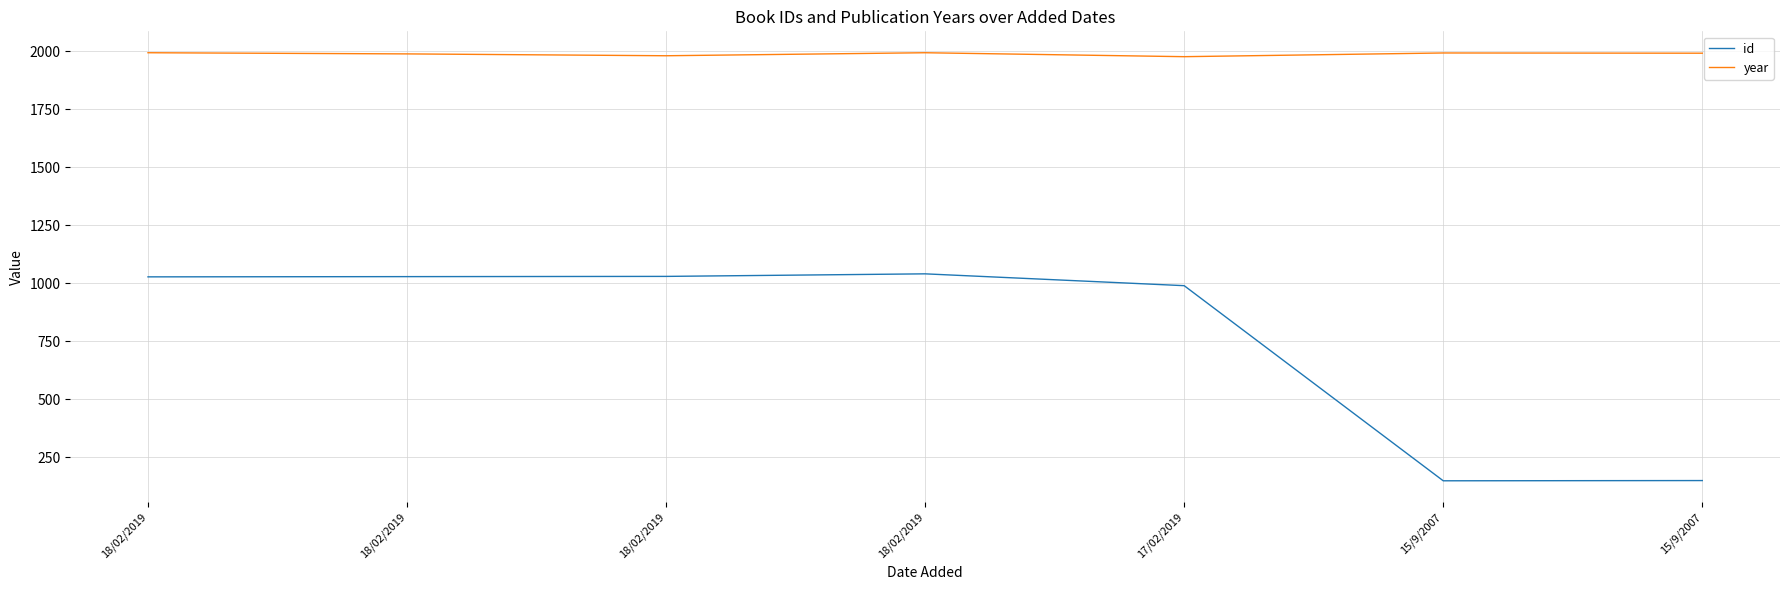

What is the smallest value displayed?

149